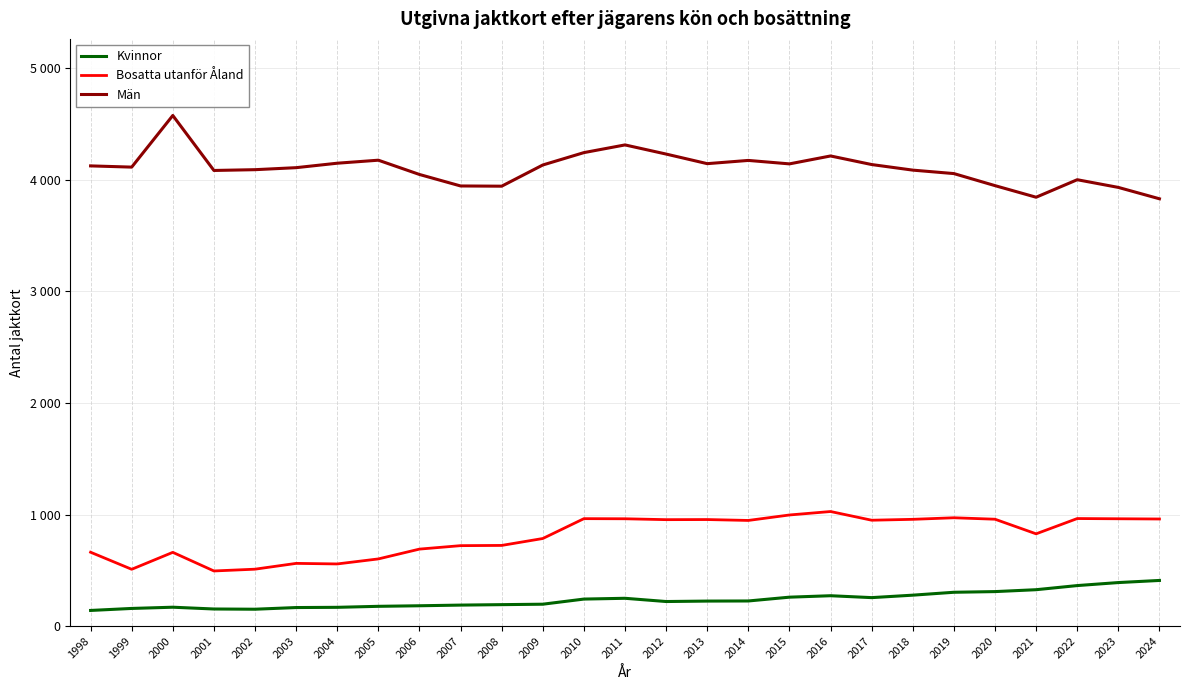

Rank the categories by Män value from highest to lowest.

2000, 2011, 2010, 2012, 2016, 2005, 2014, 2004, 2013, 2015, 2017, 2009, 1998, 1999, 2003, 2002, 2018, 2001, 2019, 2006, 2022, 2020, 2007, 2008, 2023, 2021, 2024